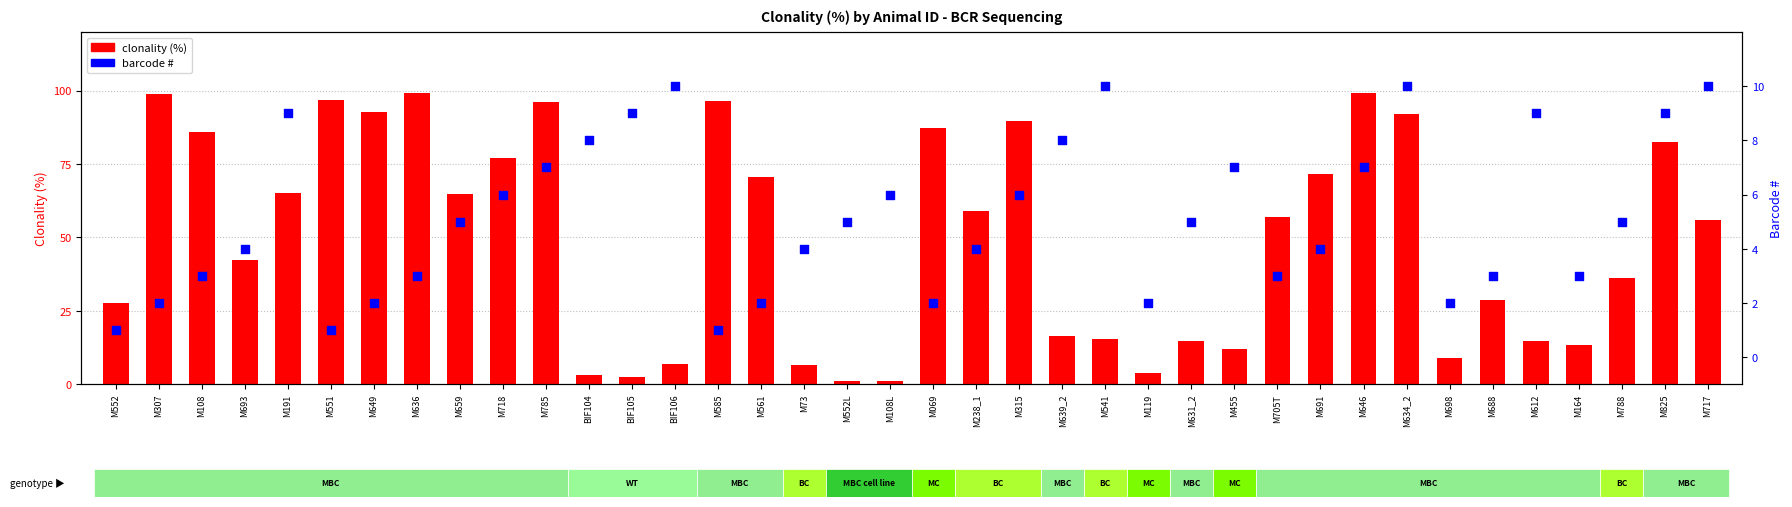

Which series has the largest Y range (max minus min)?

clonality (%)